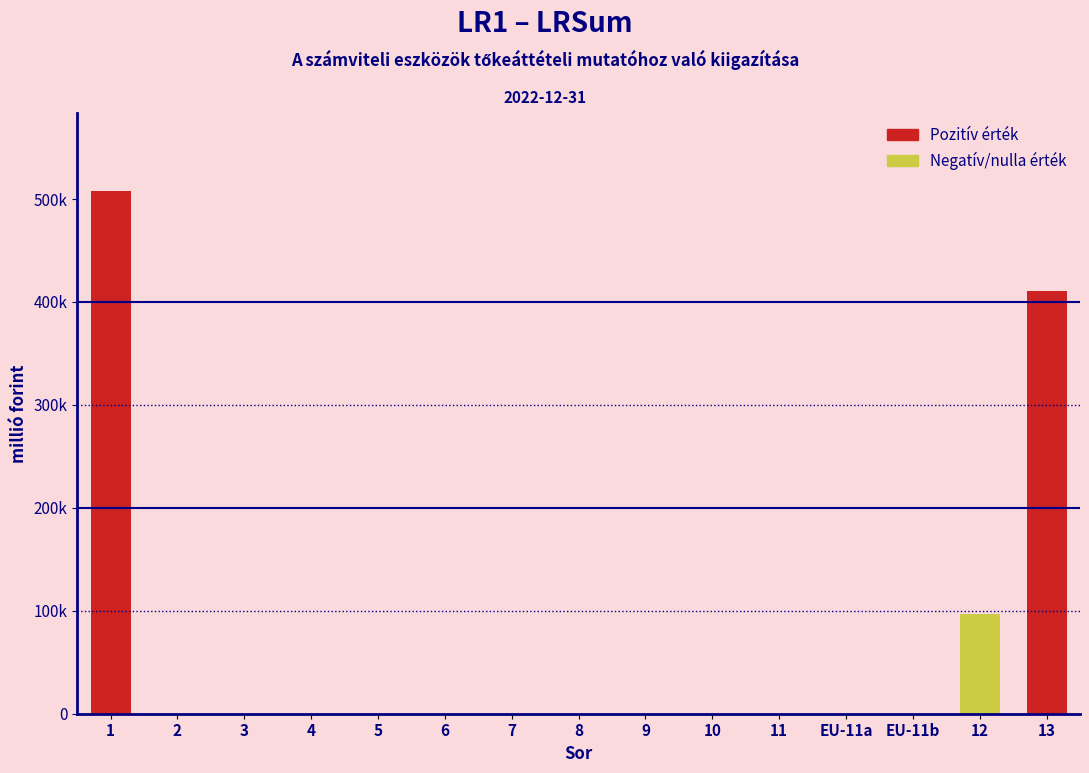

Are the bars horizontal?

No